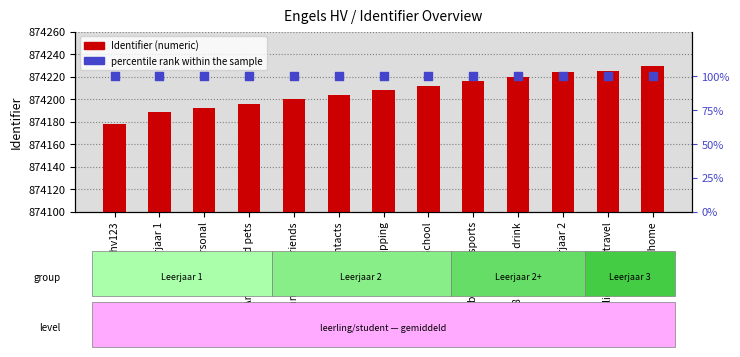

At how many categories does at least one series exceed 257019?

13